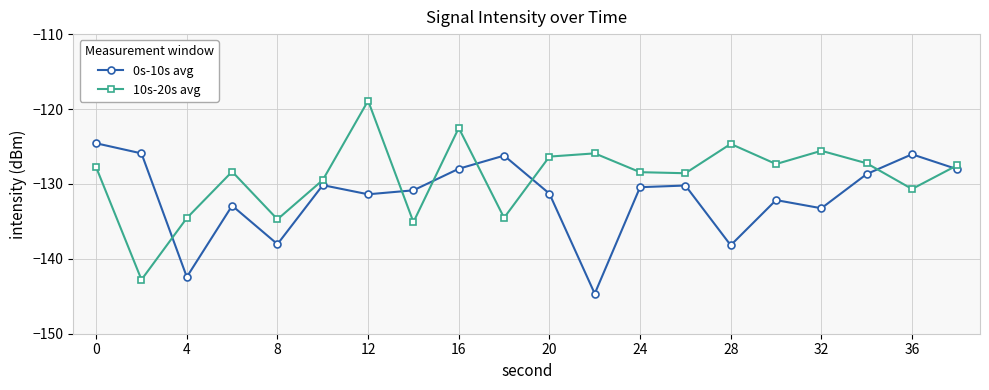

True or false: 0s-10s avg and 10s-20s avg intersect in this chart.

True